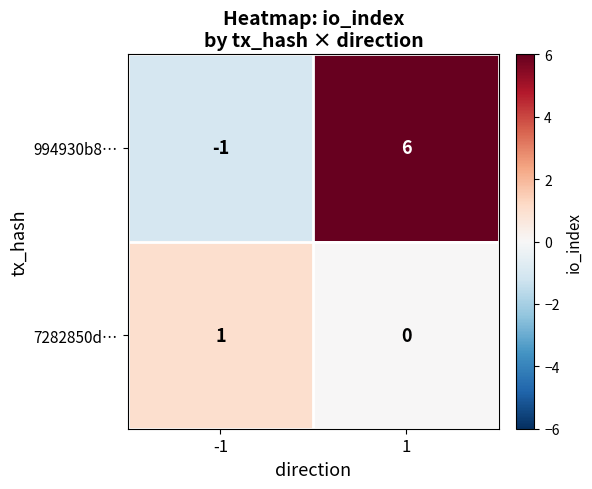

Is it true that 994930b8… equals -2 at -1?

False